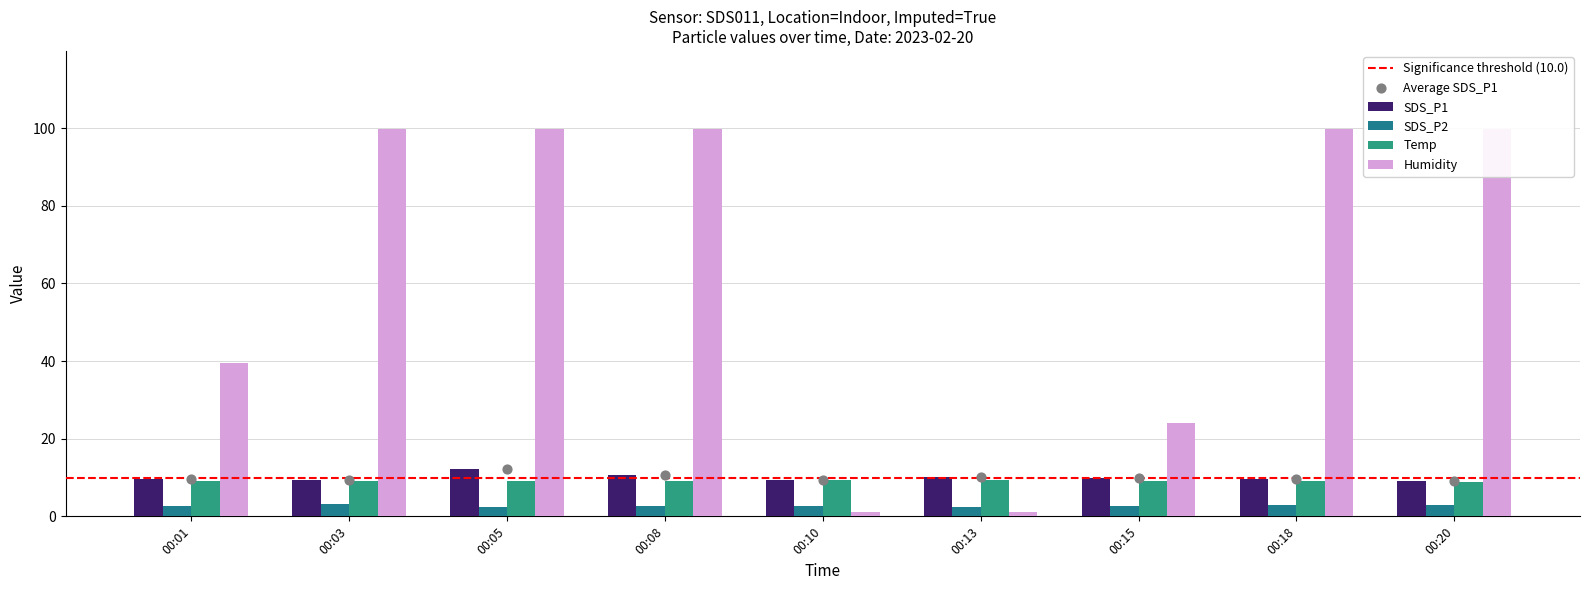

What is the total value across all series at 00:15?

45.7